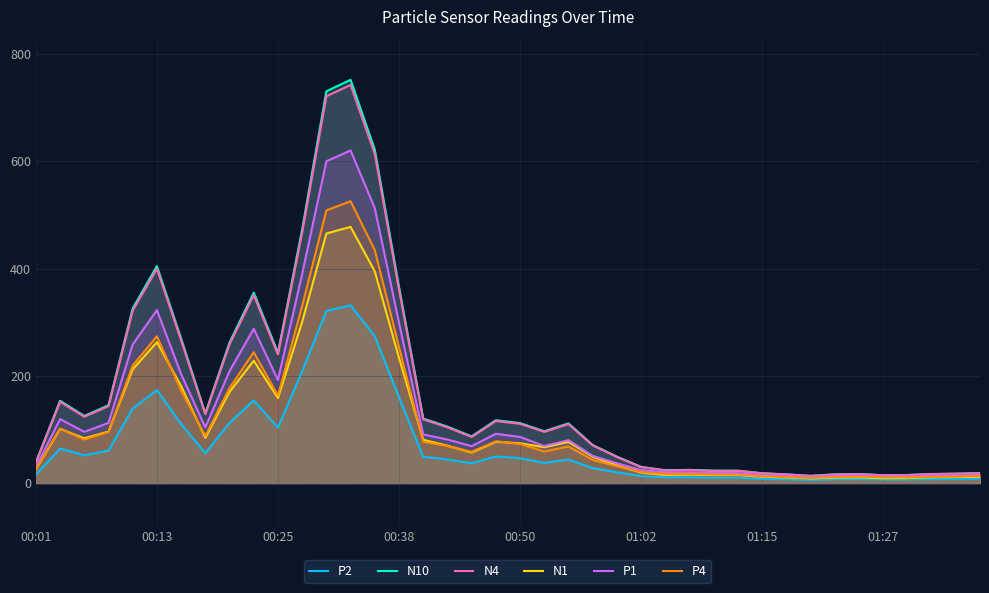

Which series has the largest range (max minus min)?

N10